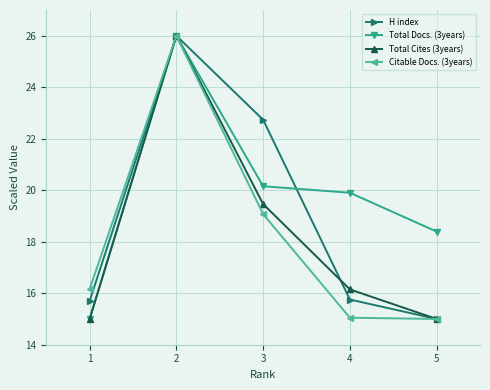

At which label does H index reach its peak?

2